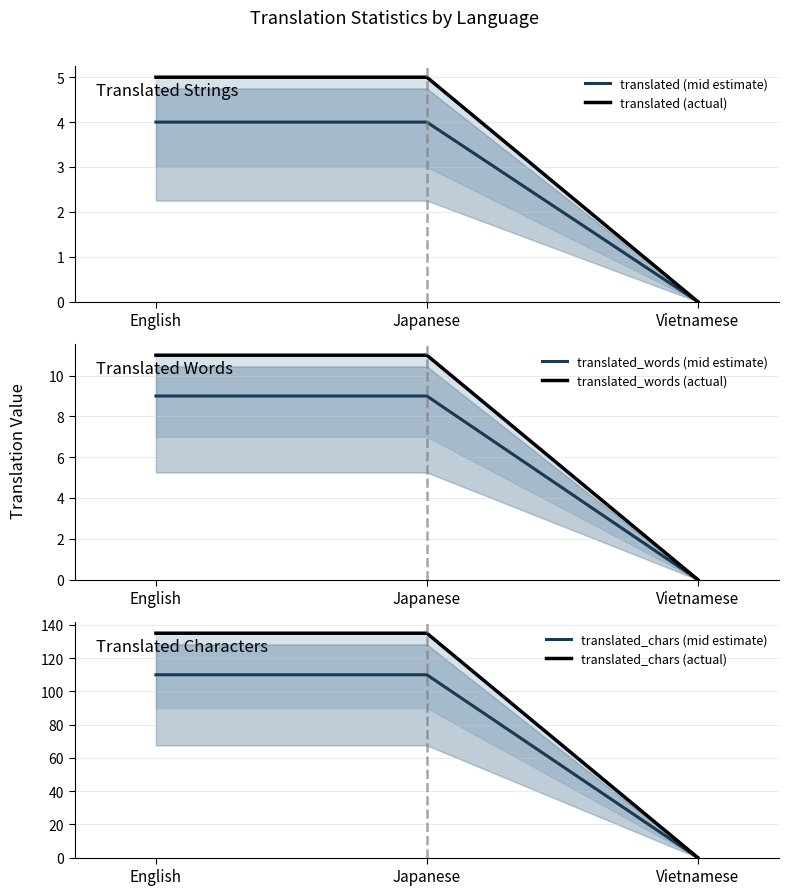

Reading left to right, list all the values displayed in this chart.

translated (mid estimate): English=4	Japanese=4	Vietnamese=0
translated (actual): English=5	Japanese=5	Vietnamese=0
translated_words (mid estimate): English=9	Japanese=9	Vietnamese=0
translated_words (actual): English=11	Japanese=11	Vietnamese=0
translated_chars (mid estimate): English=110	Japanese=110	Vietnamese=0
translated_chars (actual): English=135	Japanese=135	Vietnamese=0